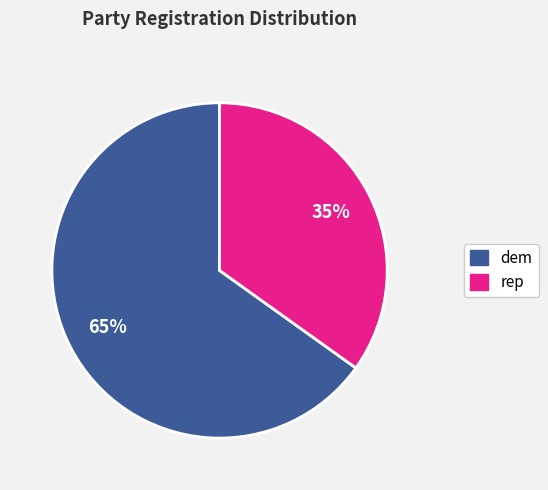

Is dem the majority of the pie?

Yes